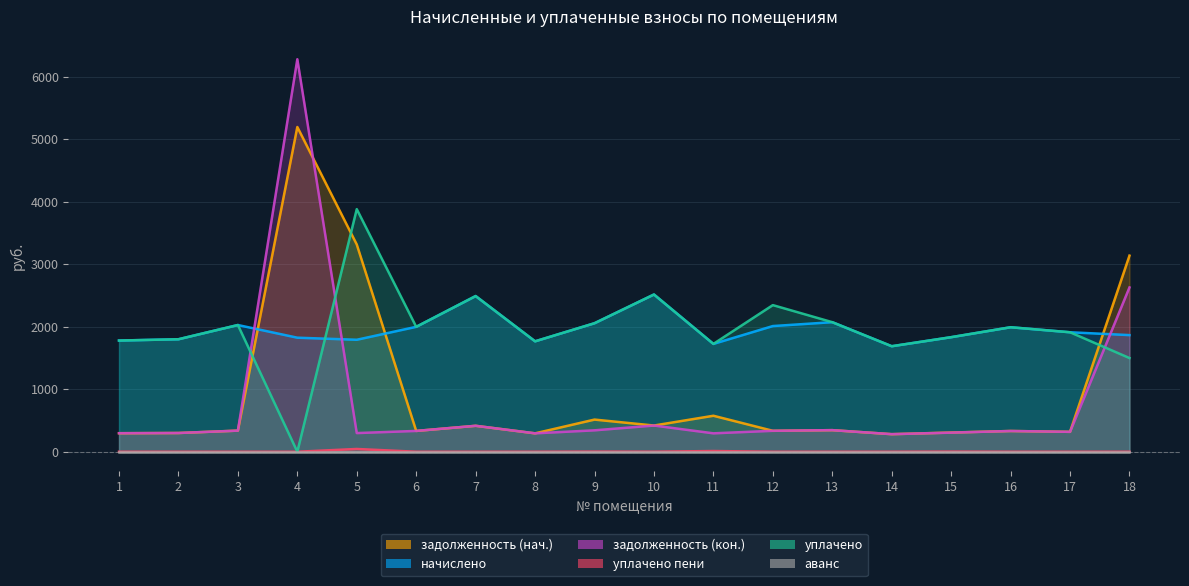

At which category is the sum across all series the highest?

4